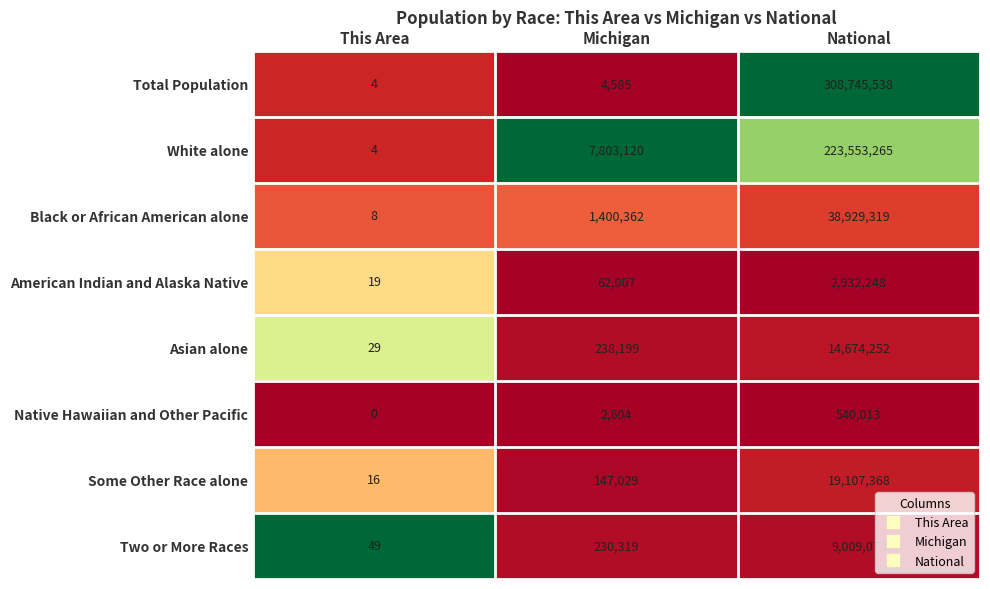

What is the spread (max minus min) of values at National?

308205525